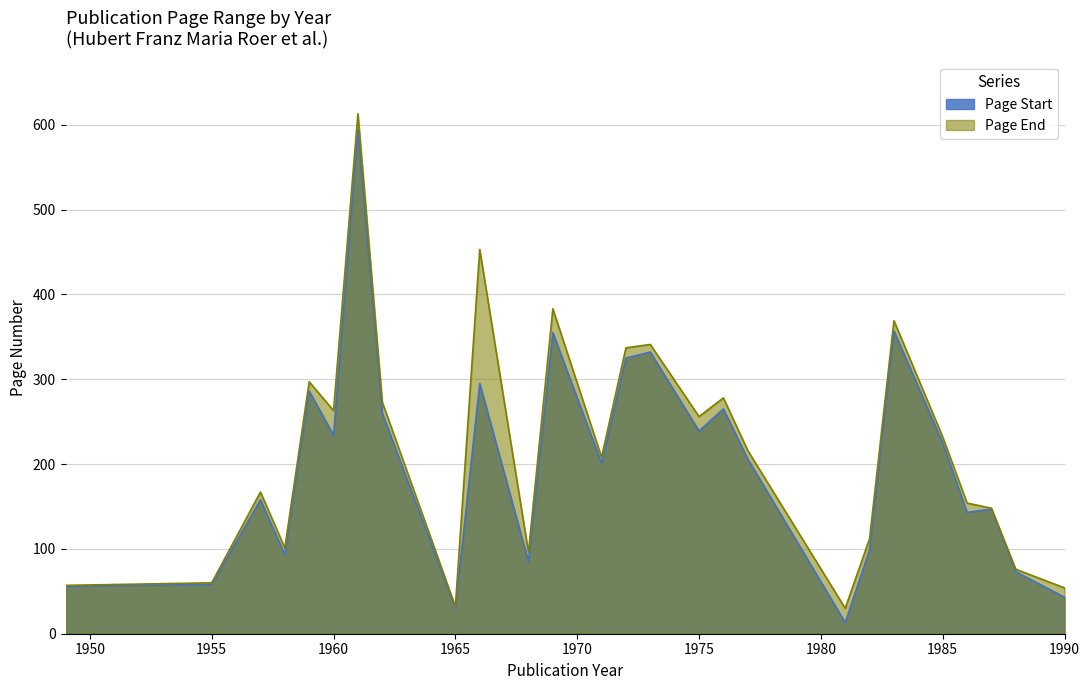

Does the chart display data point markers on the line(s)?

No